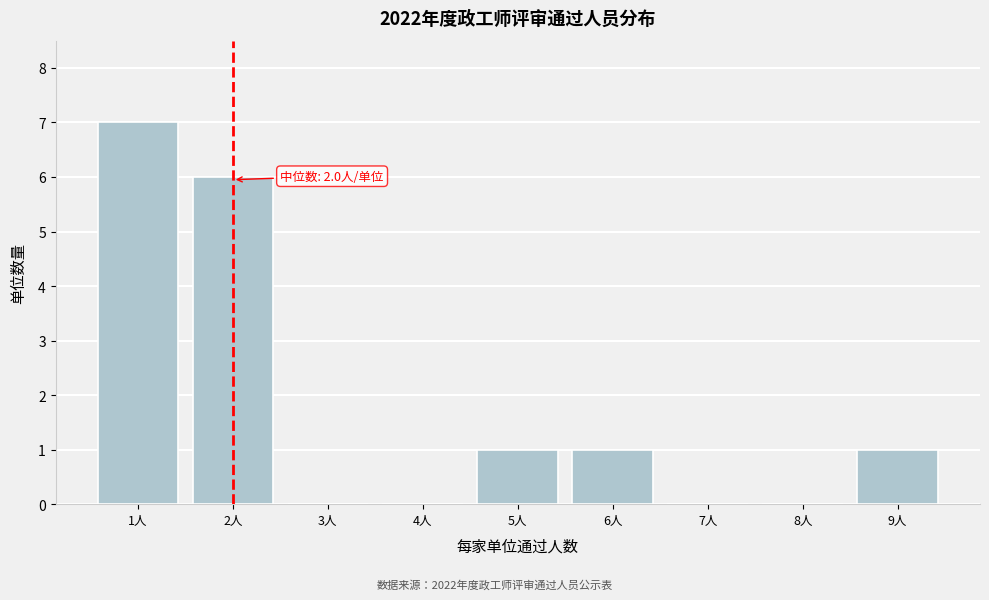

Reading left to right, what are all the values shown in this chart?

1人=7	2人=6	3人=0	4人=0	5人=1	6人=1	7人=0	8人=0	9人=1